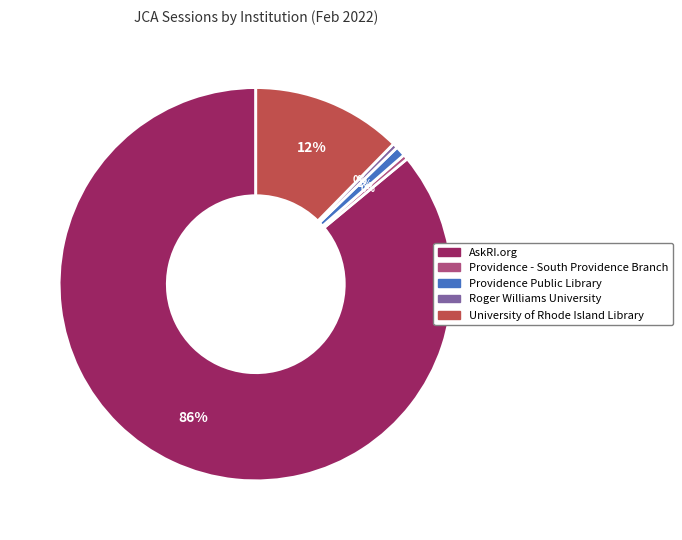

What is the largest slice in the pie chart?

AskRI.org